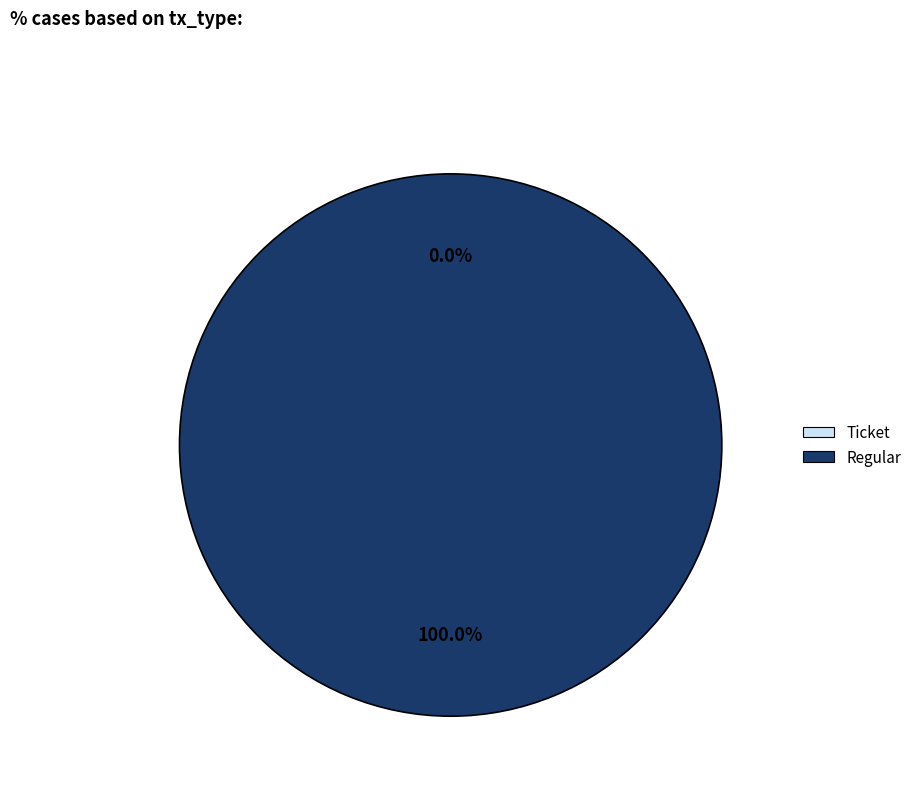

To the nearest percent, what portion does Regular represent?

100%